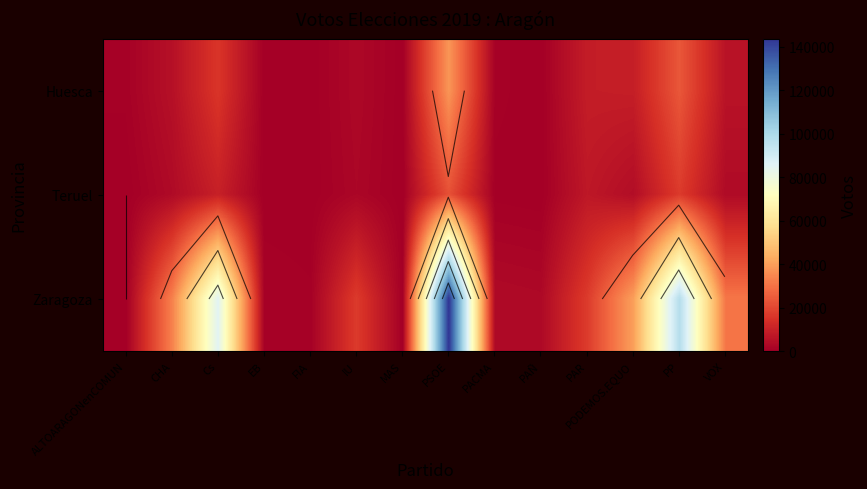

List the series in order of their peak value, lowest first.

Teruel, Huesca, Zaragoza